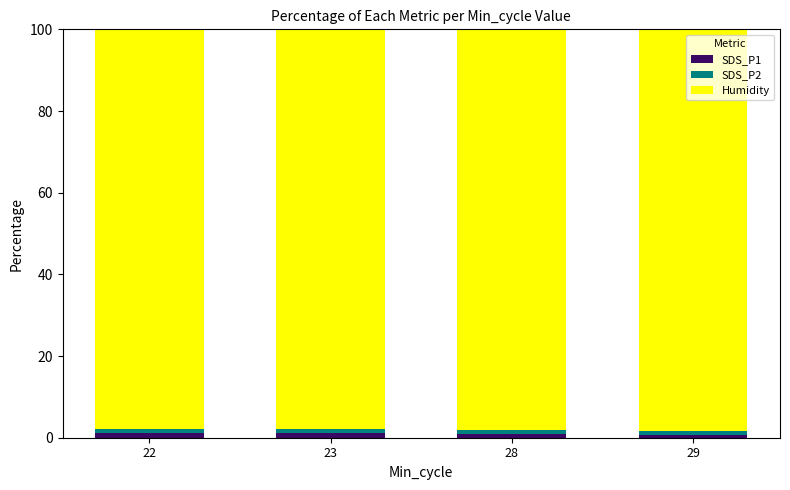

At 23, list the series in order from smallest to largest.

SDS_P2, SDS_P1, Humidity